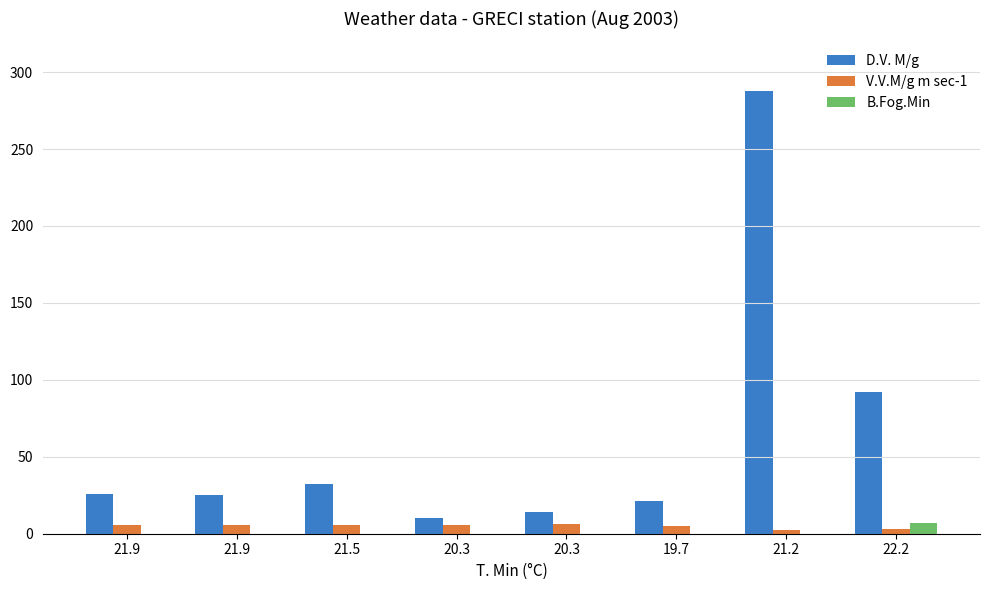

What is the spread (max minus min) of values at 21.9?

26.0